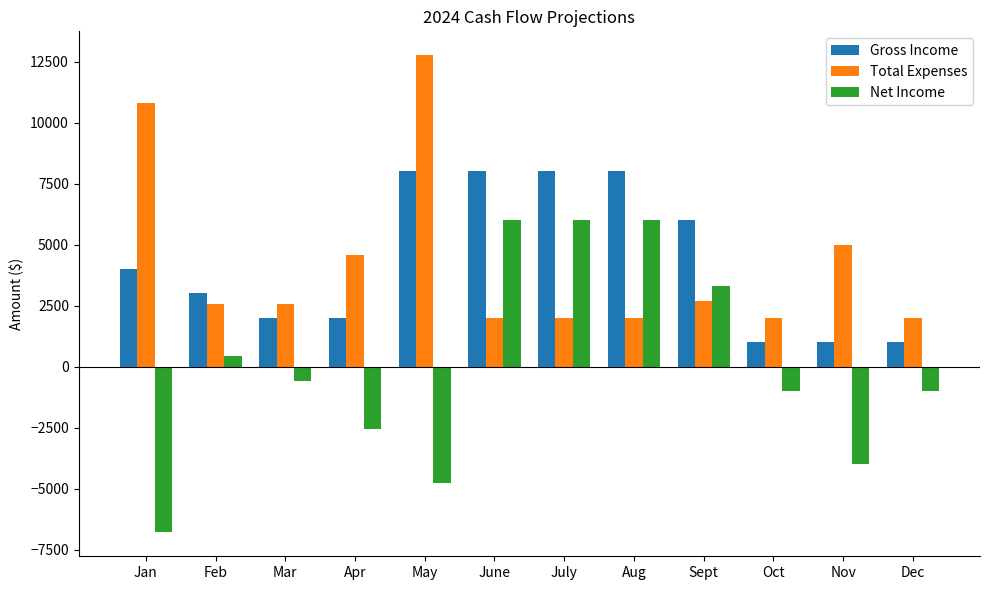

How many bars are there in total?

36